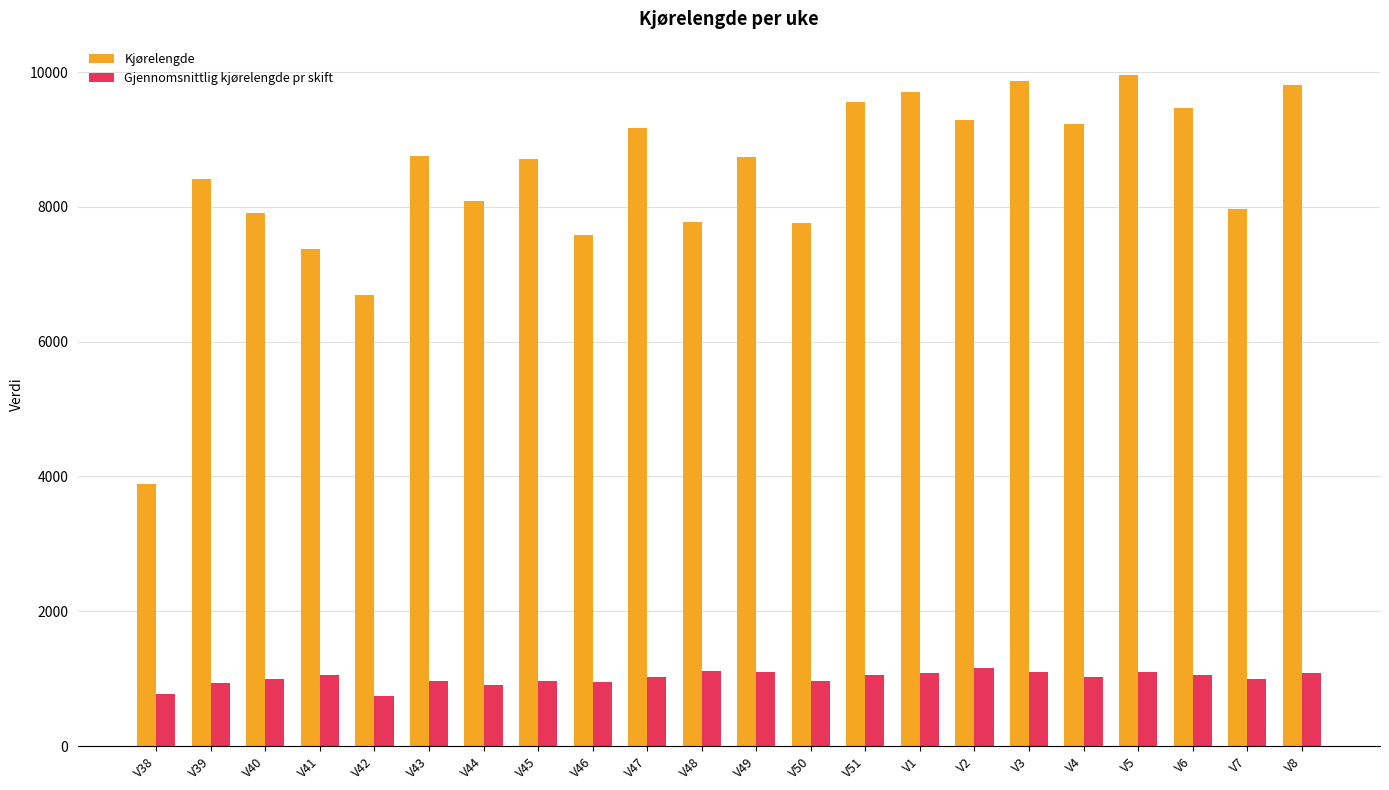

The value of Gjennomsnittlig kjørelengde pr skift at V49 is 1690.1. True or false?

False